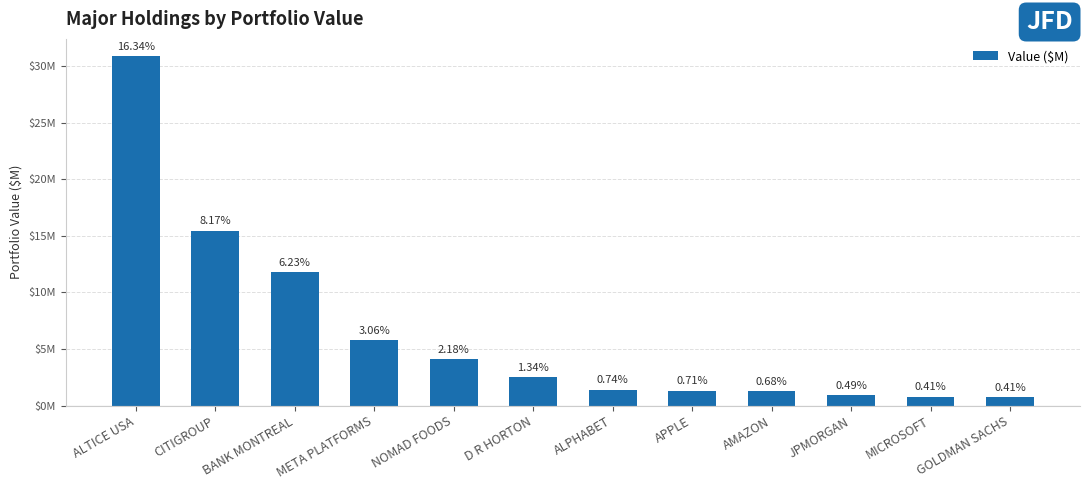

Does the chart contain any negative values?

No